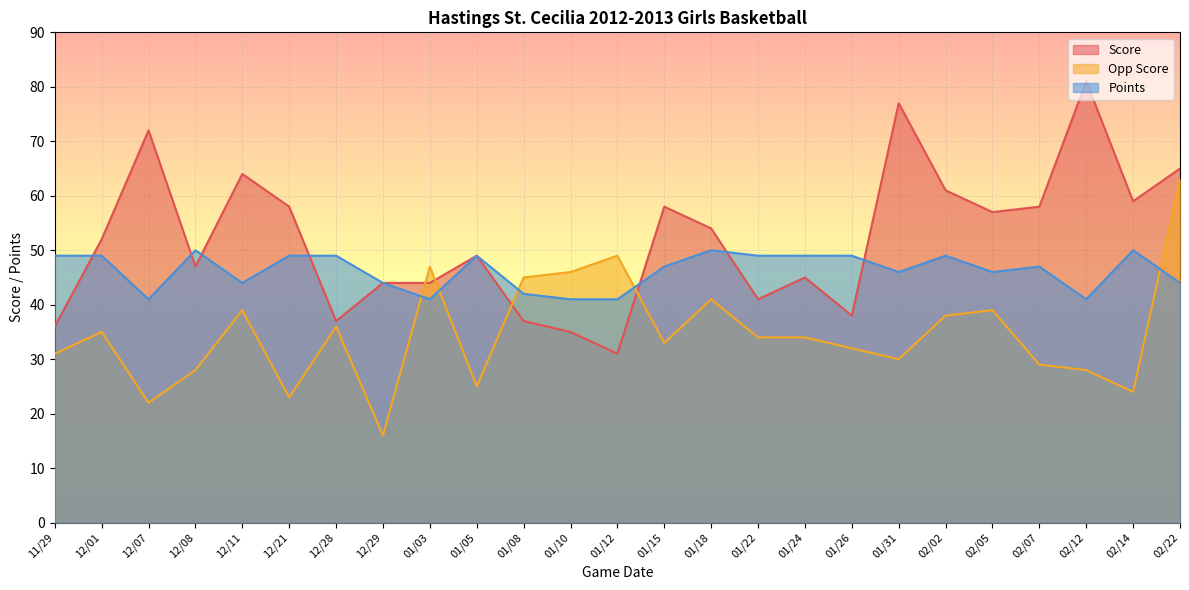

What is the average value of the Opp Score series?

35